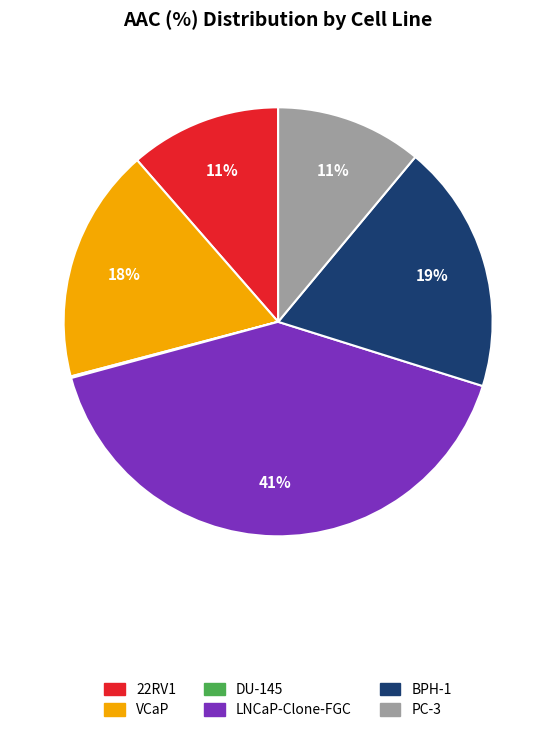

Which category has the biggest portion of the pie?

LNCaP-Clone-FGC